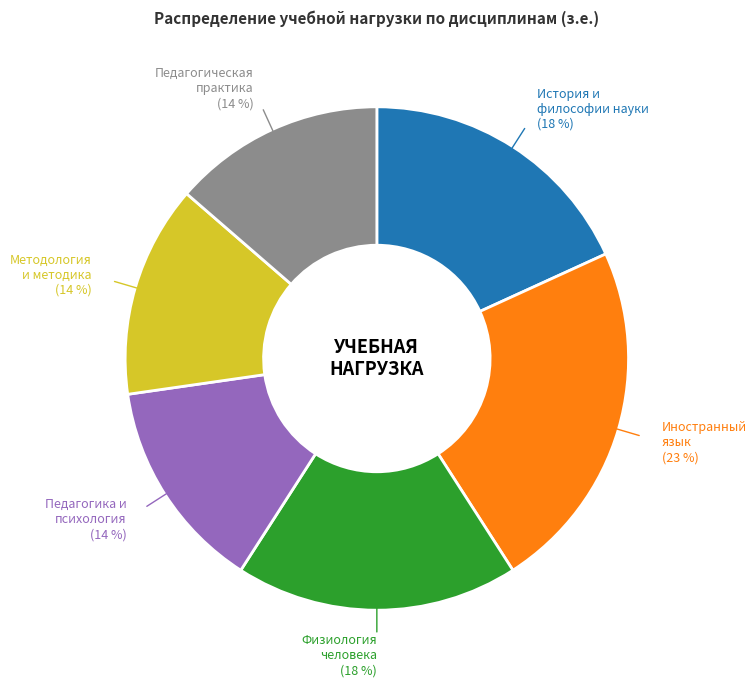

Does any single category account for the majority?

No